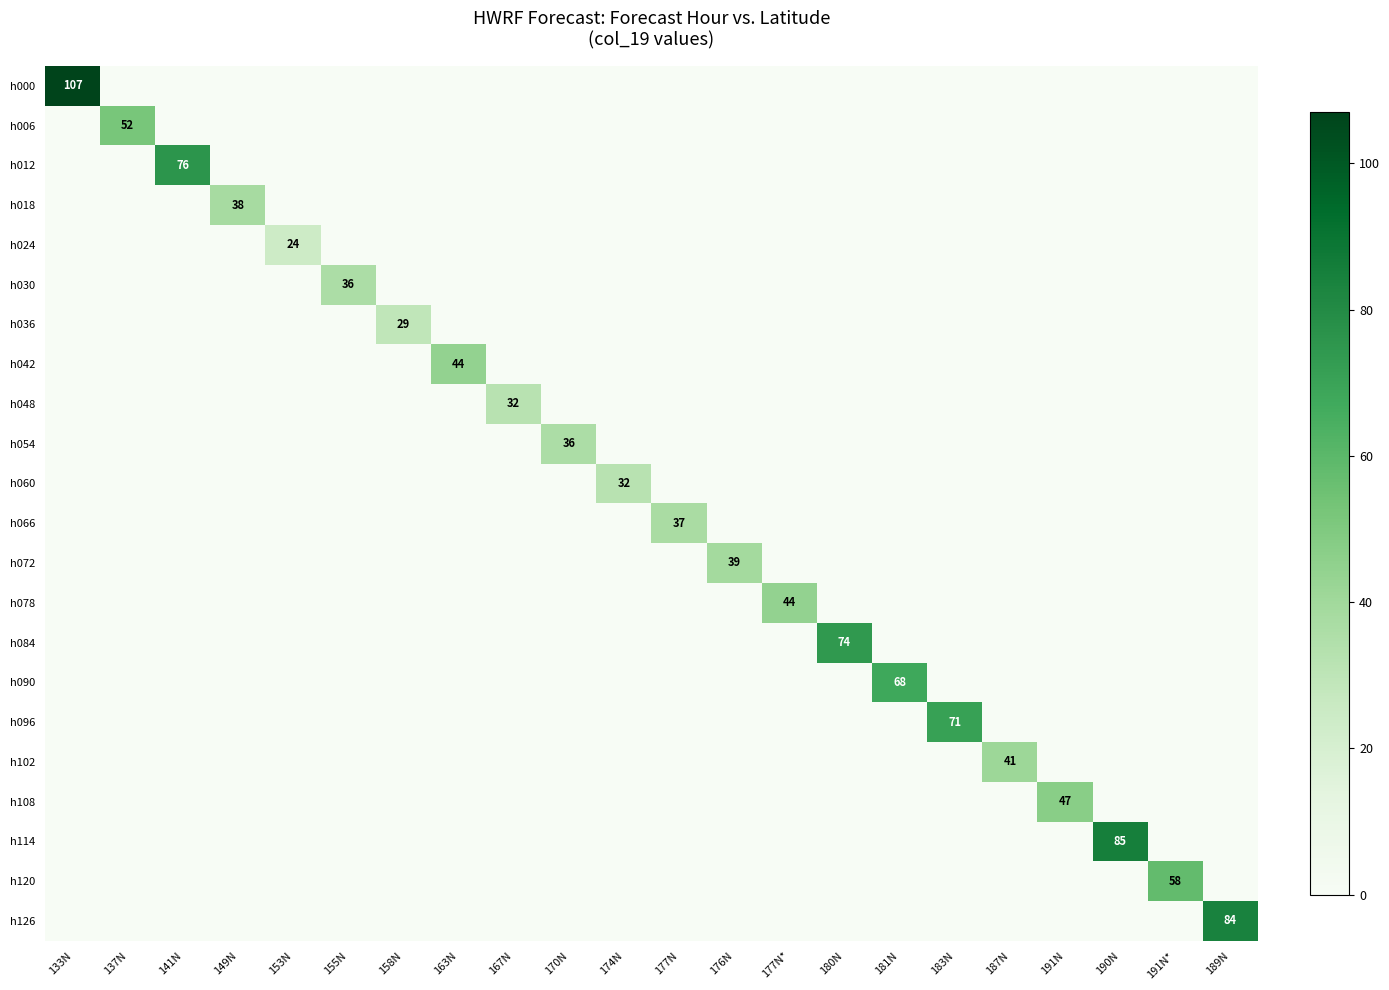

How many values in the h102 series exceed 0?

1